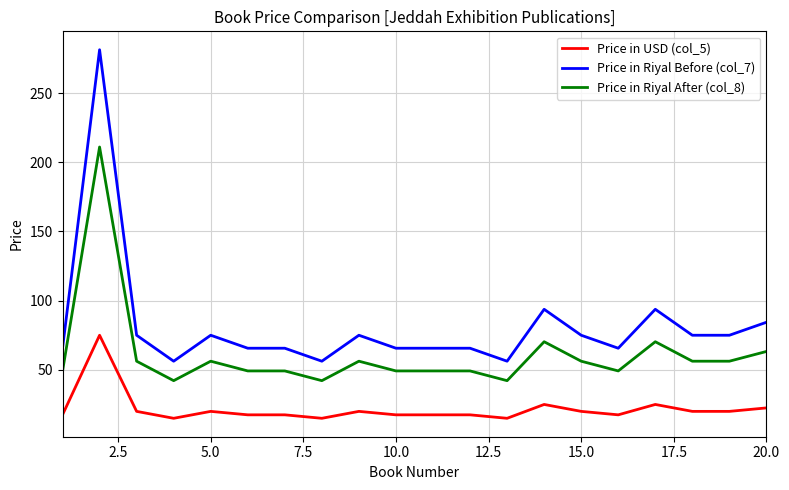

What is the minimum value shown in the chart?

15.0